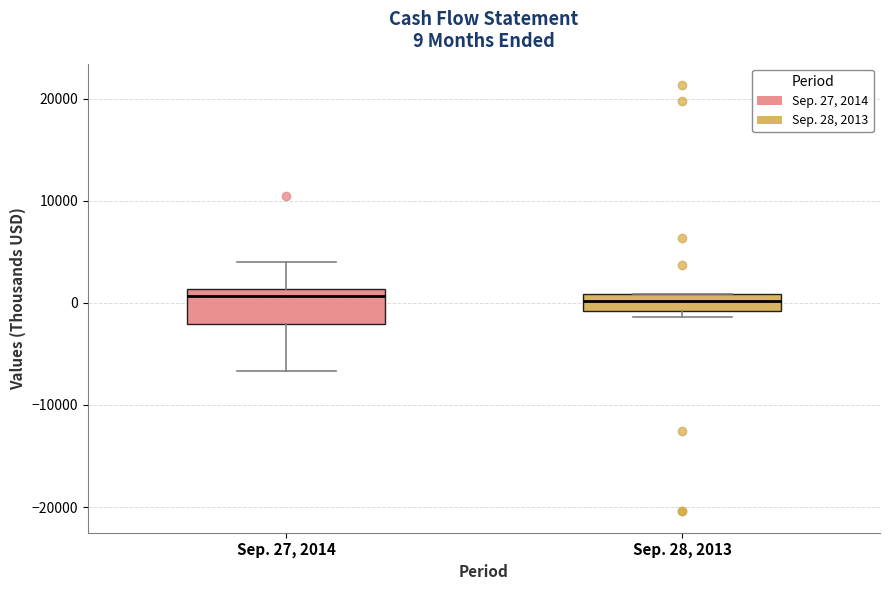

Which box is the tallest, from its lower edge to its upper edge?

Sep. 27, 2014